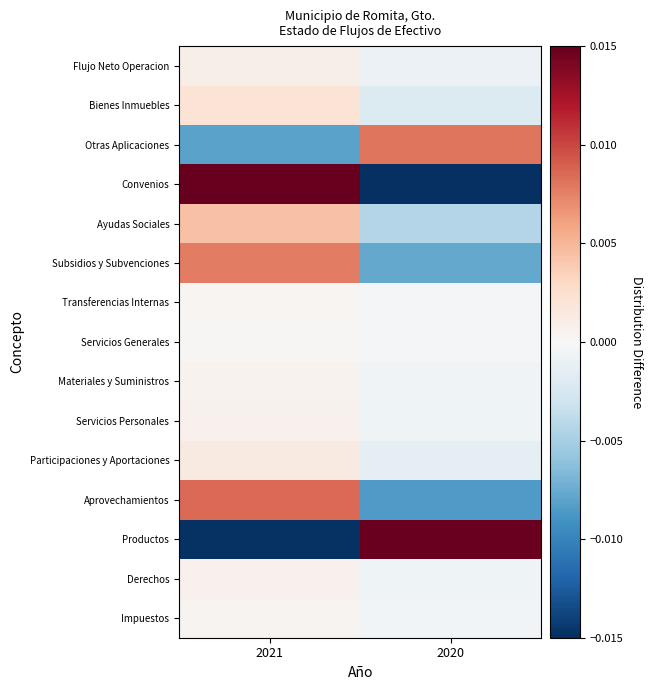

Reading left to right, list all the values displayed in this chart.

Impuestos: 2021=0.0	2020=-0.0
Derechos: 2021=0.0	2020=-0.0
Productos: 2021=-0.0	2020=0.0
Aprovechamientos: 2021=0.0	2020=-0.0
Participaciones y Aportaciones: 2021=0.0	2020=-0.0
Servicios Personales: 2021=0.0	2020=-0.0
Materiales y Suministros: 2021=0.0	2020=-0.0
Servicios Generales: 2021=0.0	2020=-0.0
Transferencias Internas: 2021=0.0	2020=-0.0
Subsidios y Subvenciones: 2021=0.0	2020=-0.0
Ayudas Sociales: 2021=0.0	2020=-0.0
Convenios: 2021=0.0	2020=-0.0
Otras Aplicaciones: 2021=-0.0	2020=0.0
Bienes Inmuebles: 2021=0.0	2020=-0.0
Flujo Neto Operacion: 2021=0.0	2020=-0.0